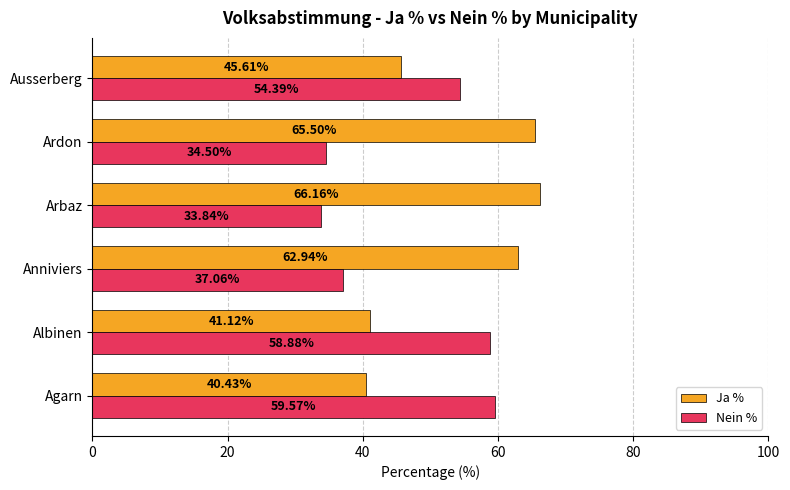

At Ardon, list the series in order from largest to smallest.

Ja %, Nein %